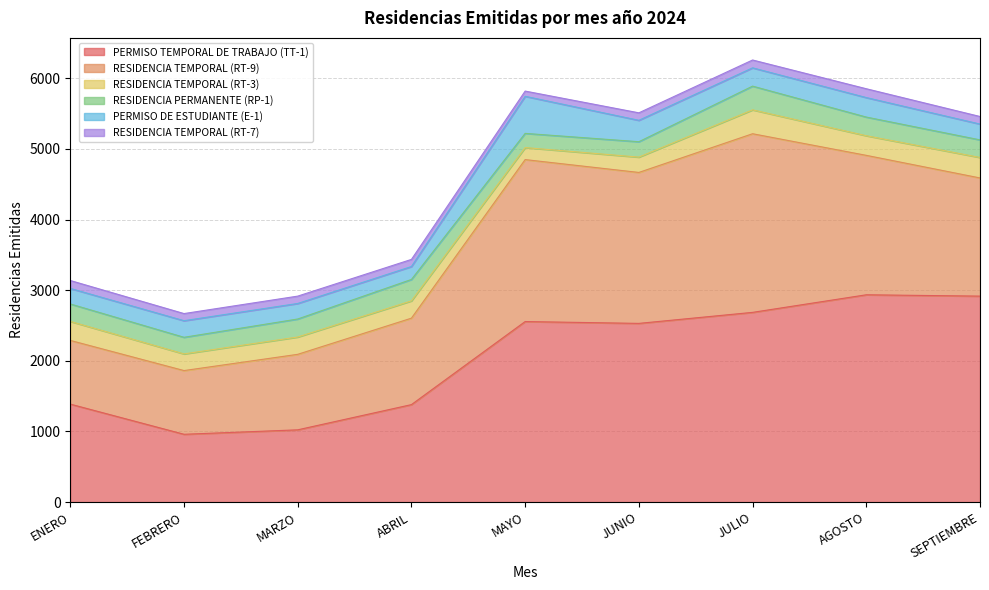

What are all the series names shown in the legend?

PERMISO TEMPORAL DE TRABAJO (TT-1), RESIDENCIA TEMPORAL (RT-9), RESIDENCIA TEMPORAL (RT-3), RESIDENCIA PERMANENTE (RP-1), PERMISO DE ESTUDIANTE (E-1), RESIDENCIA TEMPORAL (RT-7)